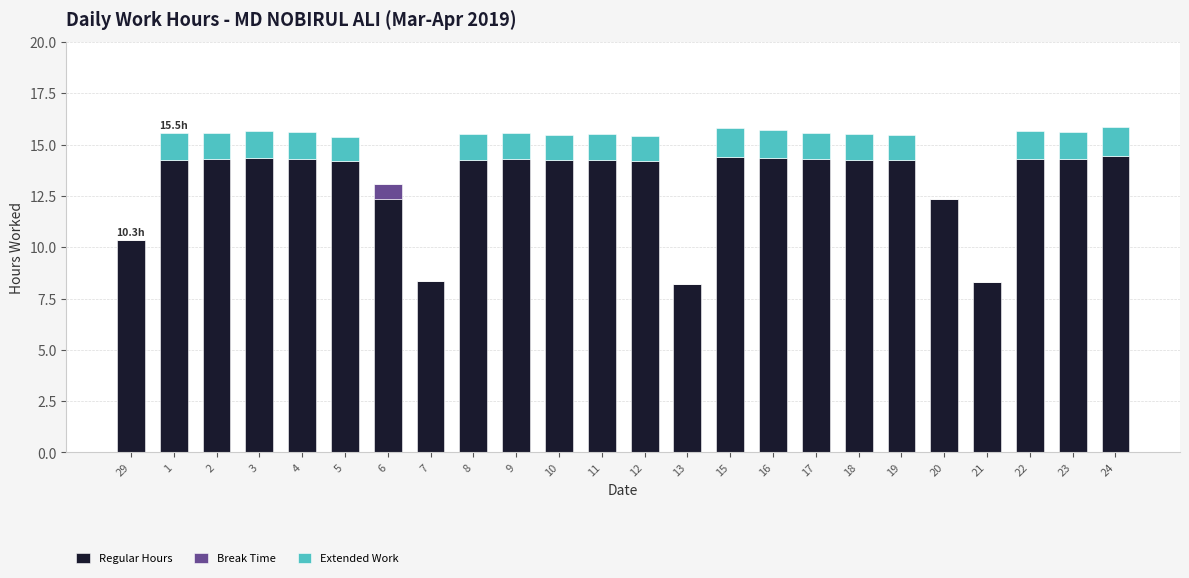

What is the total value across all series at 20?

12.3